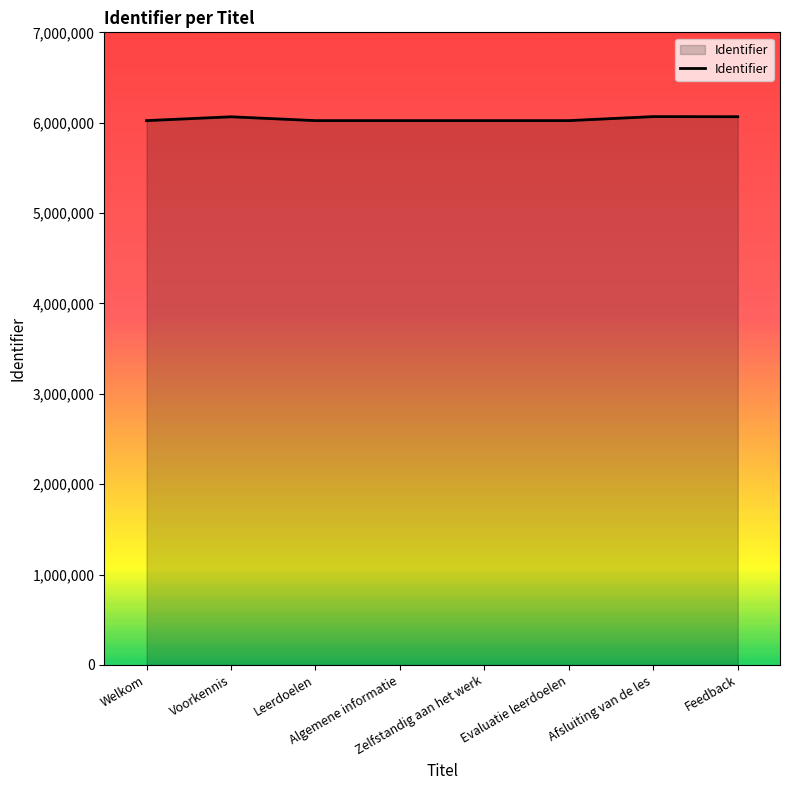

True or false: there are more than 0 points higher than both neighbors.

True